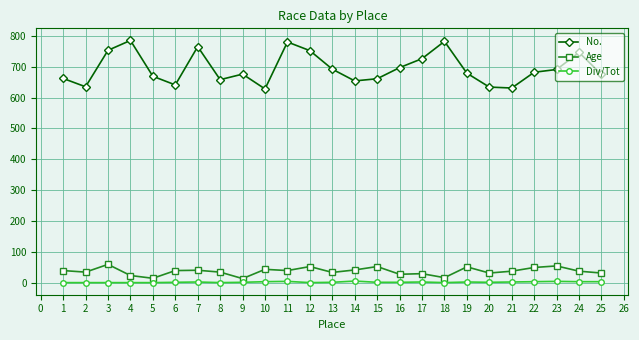

True or false: No. has more than 2 interior local peaks.

True